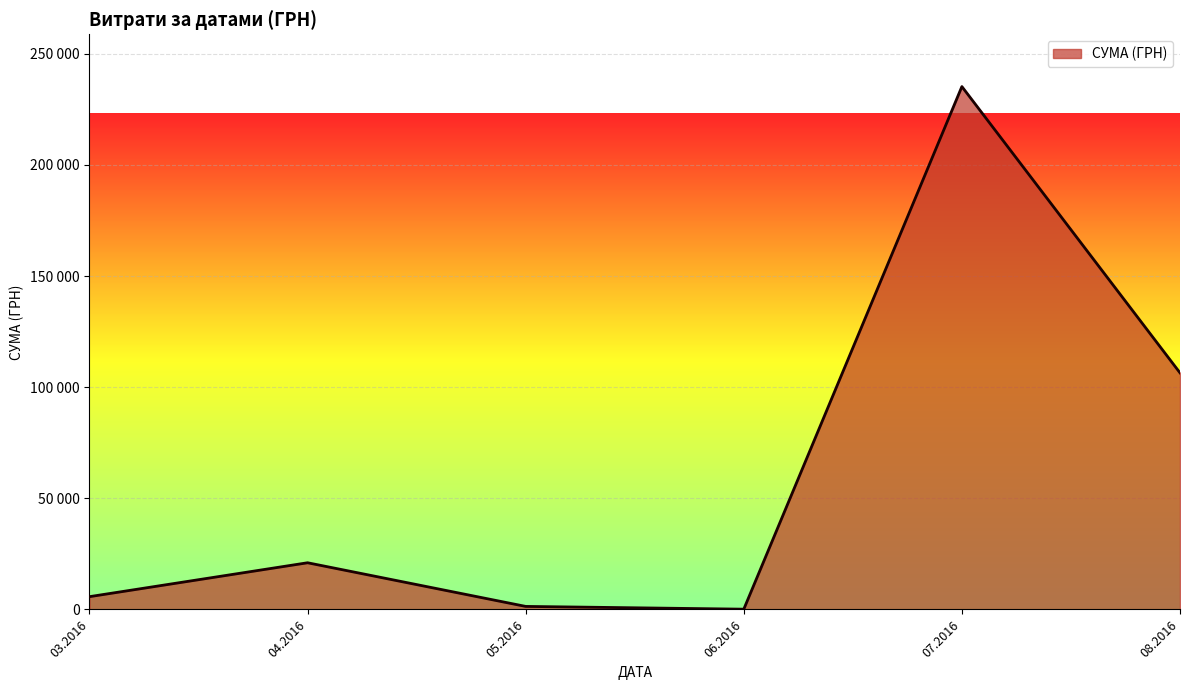

Is this an area chart (filled region under the line)?

Yes